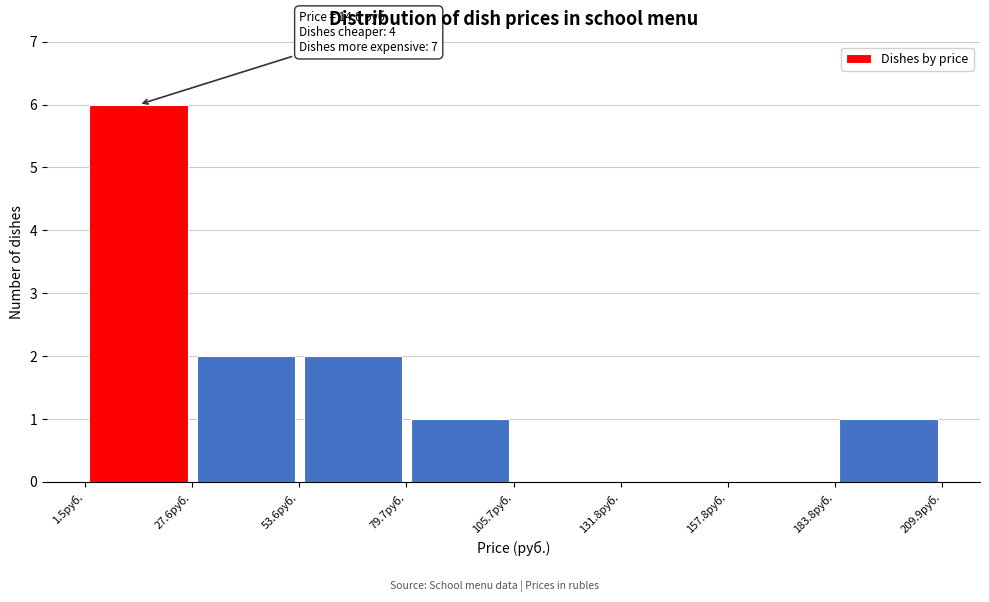

Which range on the x-axis has the tallest bar?

0 to 30